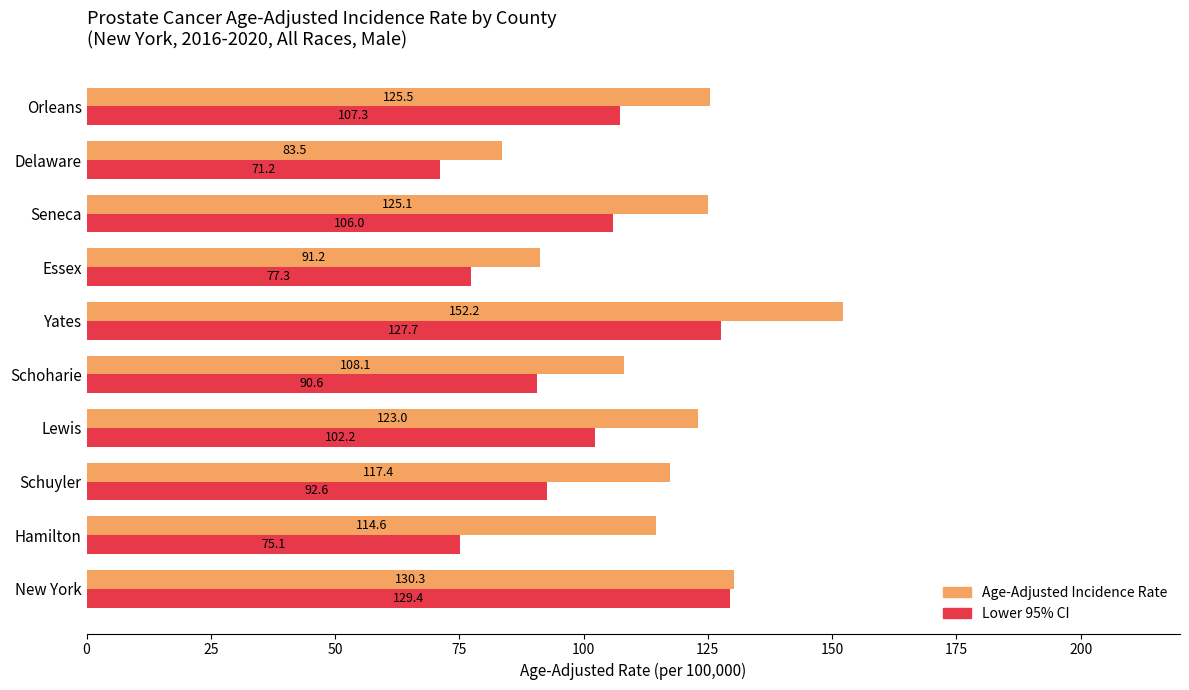

Where is Lower 95% CI nearest to the value 100?

Lewis